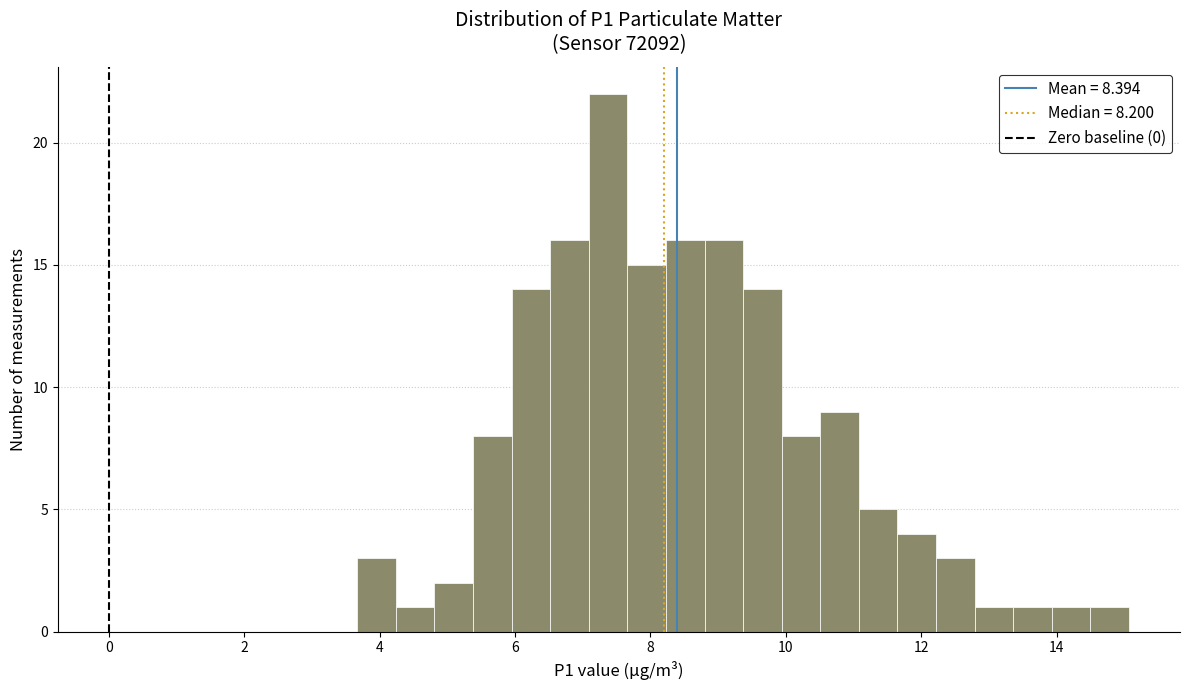

Around what value on the x-axis is the tallest bar? Give the approximate position of its centre, as read against the axis.

7.4